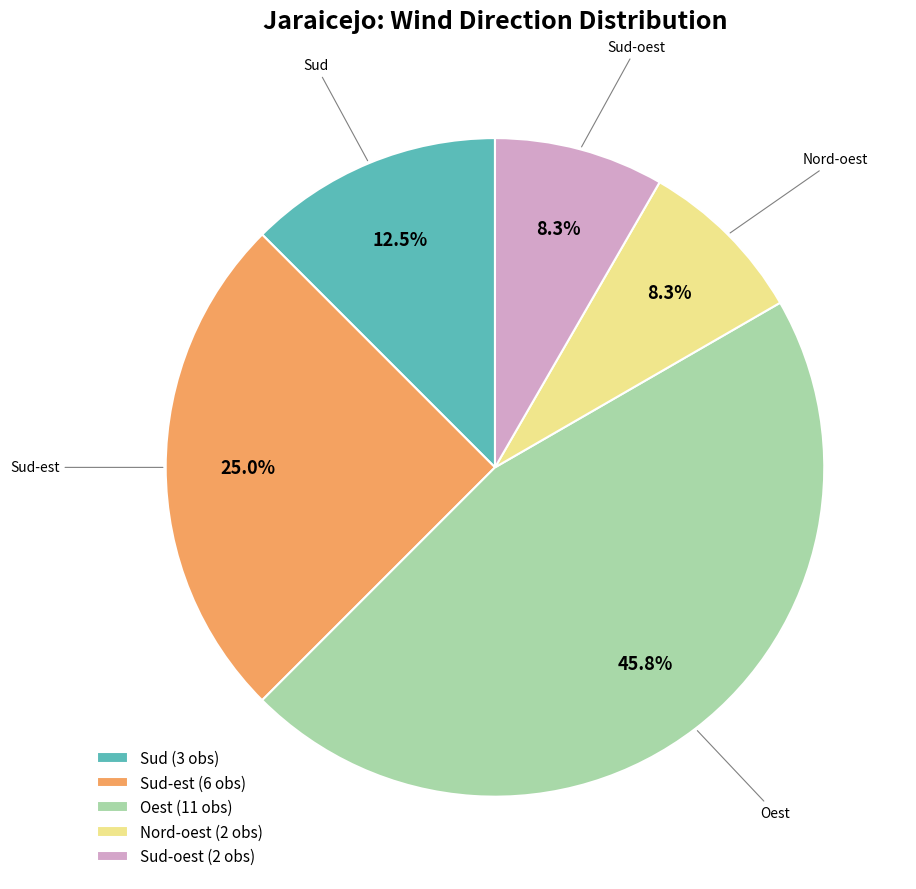

Approximately how many times larger is the value at Sud-oest (2 obs) compared to Nord-oest (2 obs)?

1.0